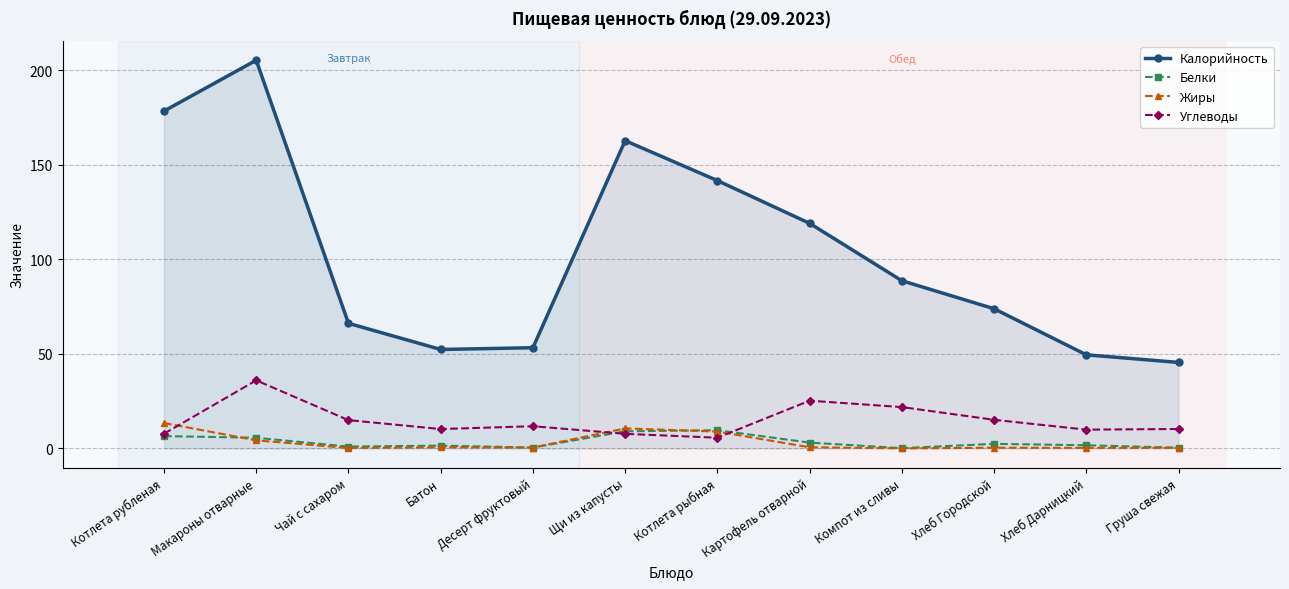

How many interior local peaks does the Калорийность series have?

2